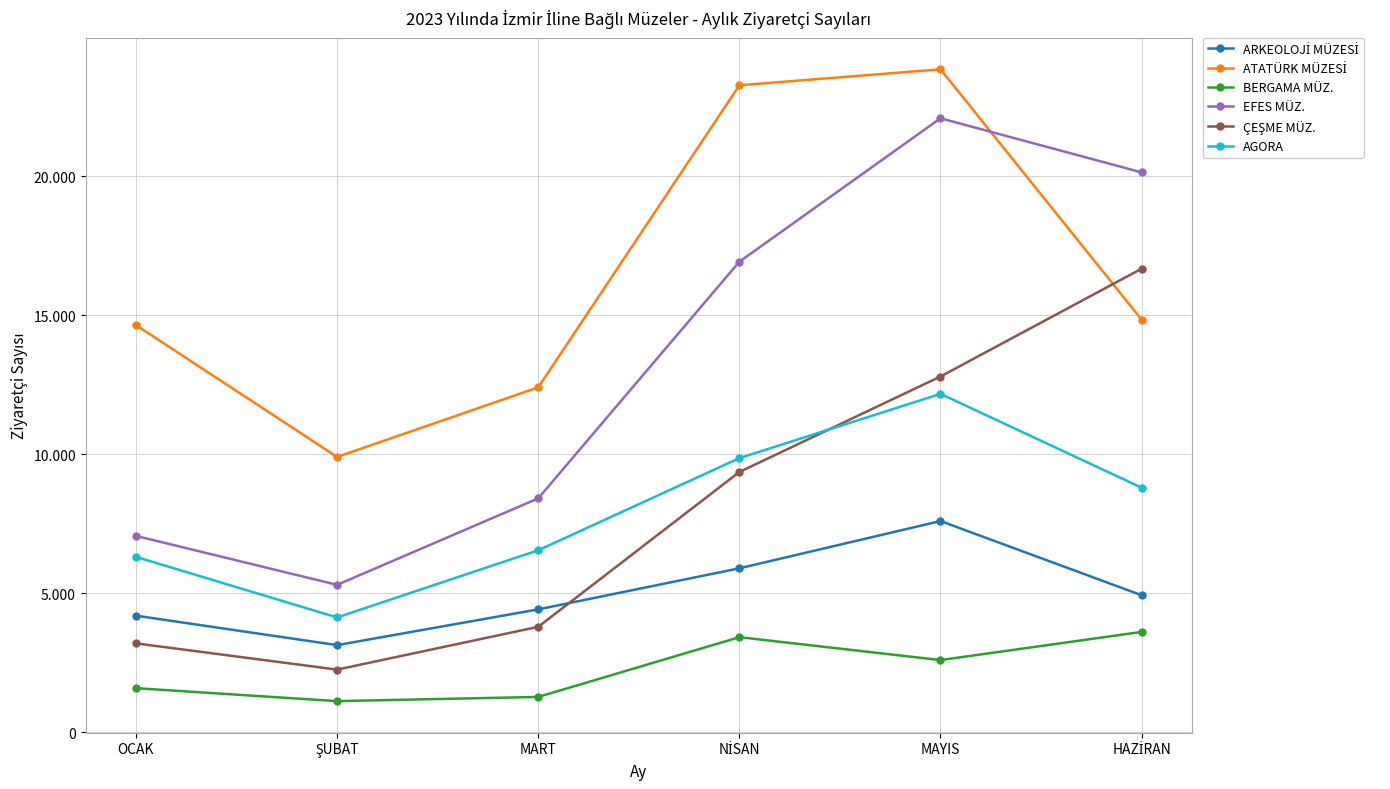

At which label does EFES MÜZ. first exceed 16920?

MAYIS